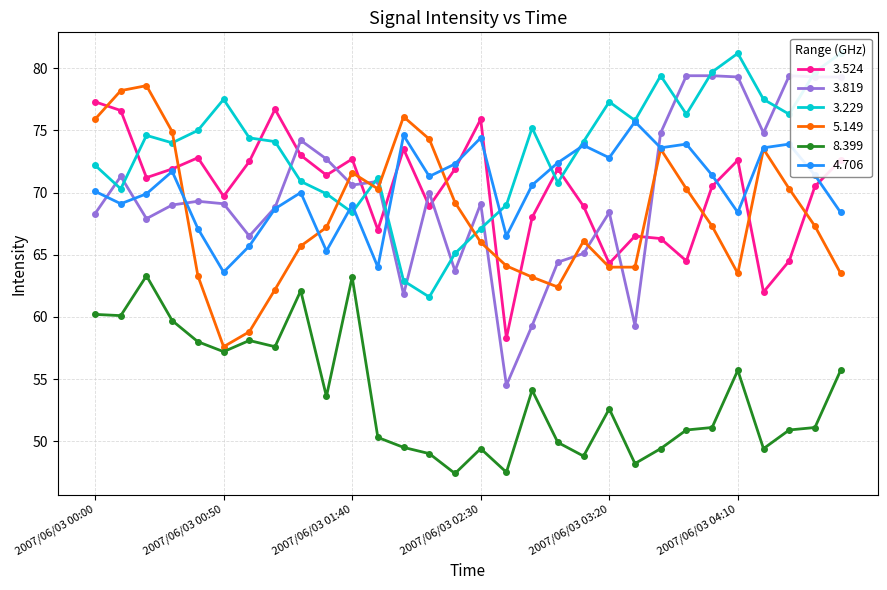

Where is the first local minimum for   3.524?

2007/06/03 00:20